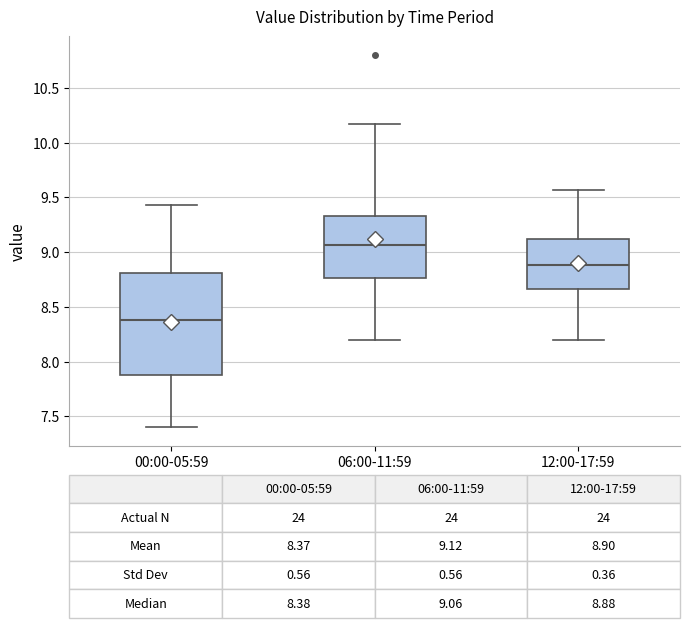

Which box has the highest median line?

06:00-11:59